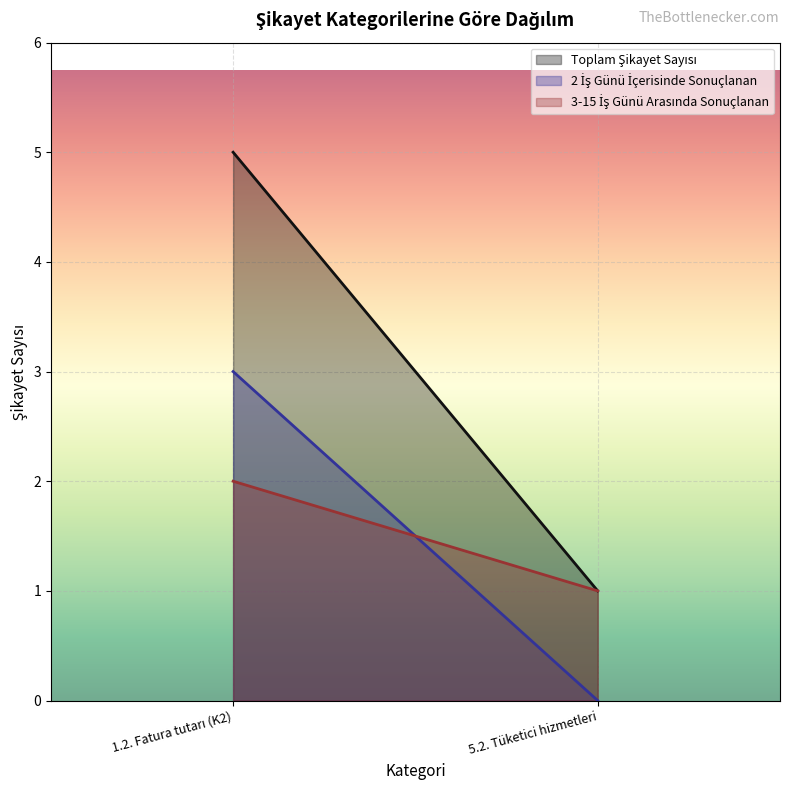

Which label corresponds to the smallest value in the chart?

5.2. Tüketici hizmetleri